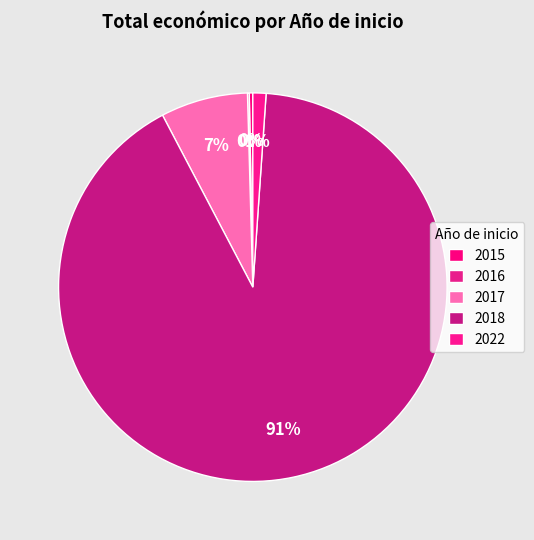

Is 2017 the majority of the pie?

No